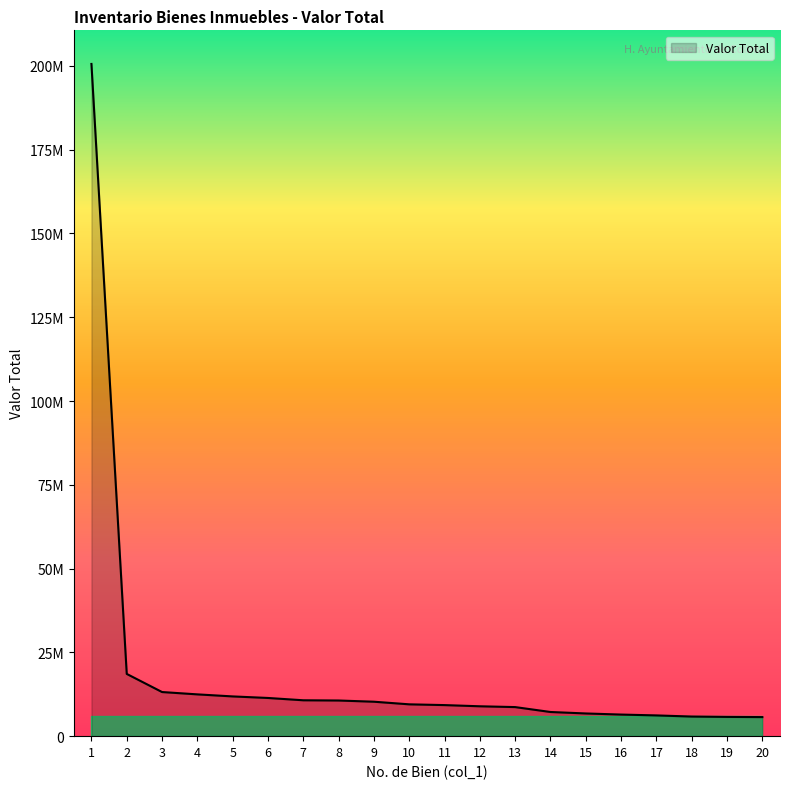

Which has a higher value, 5 or 6?

5